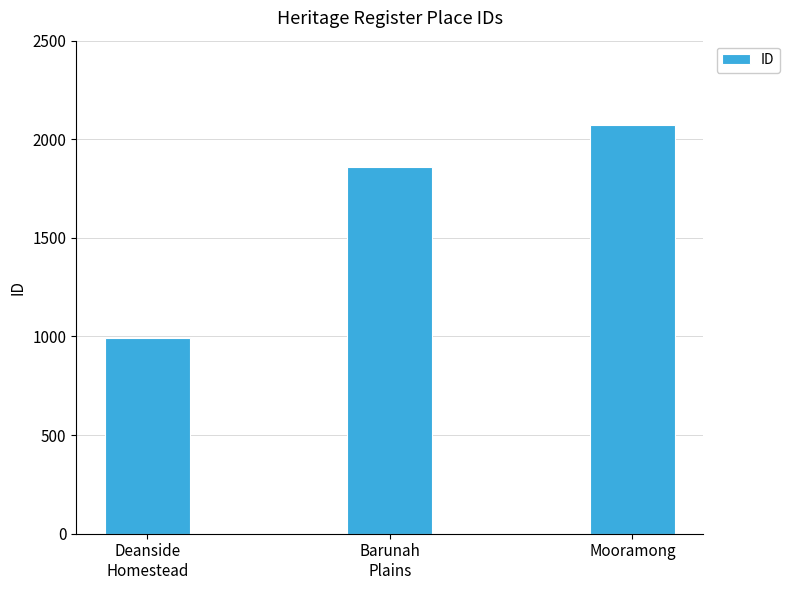

Between Mooramong and Barunah
Plains, which is larger?

Mooramong